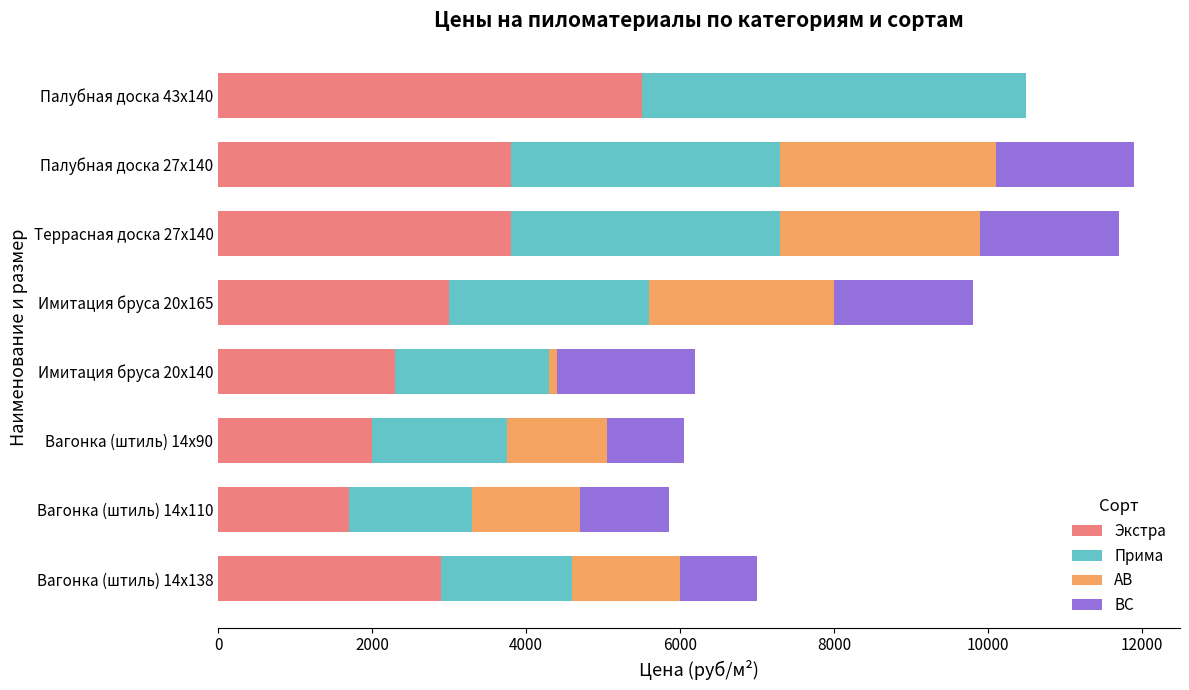

At which label does Экстра reach its peak?

Палубная доска 43х140